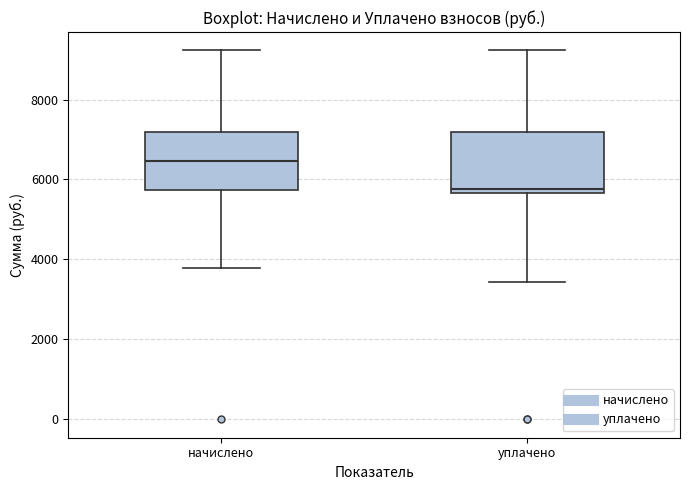

Where does the median line of the box for начислено sit on the y-axis? The values are not printed on the chart, so give them approximately, as read against the axis.

6400